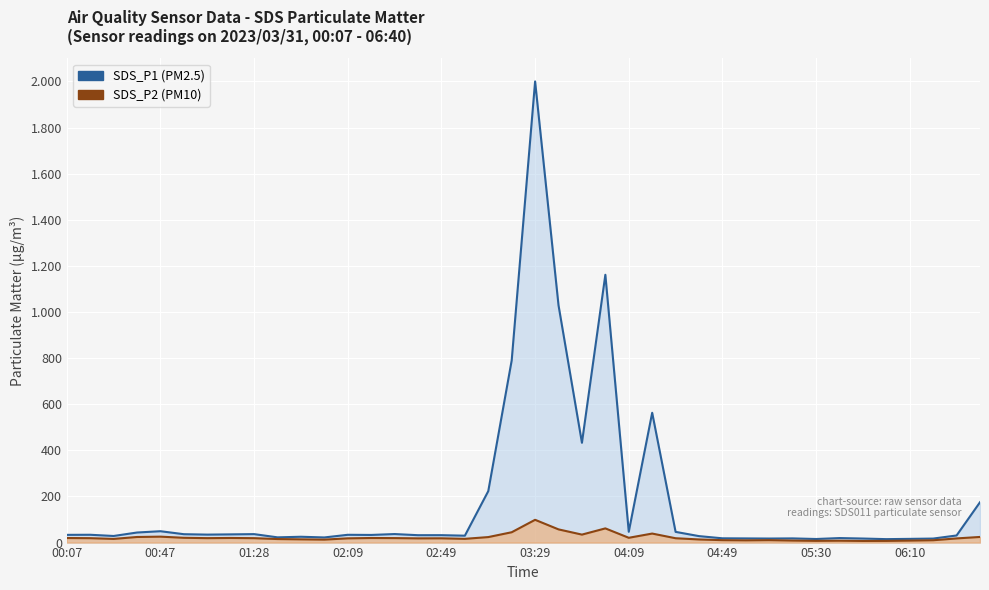

The SDS_P2 series shows 24.3 at 02:09. True or false?

True